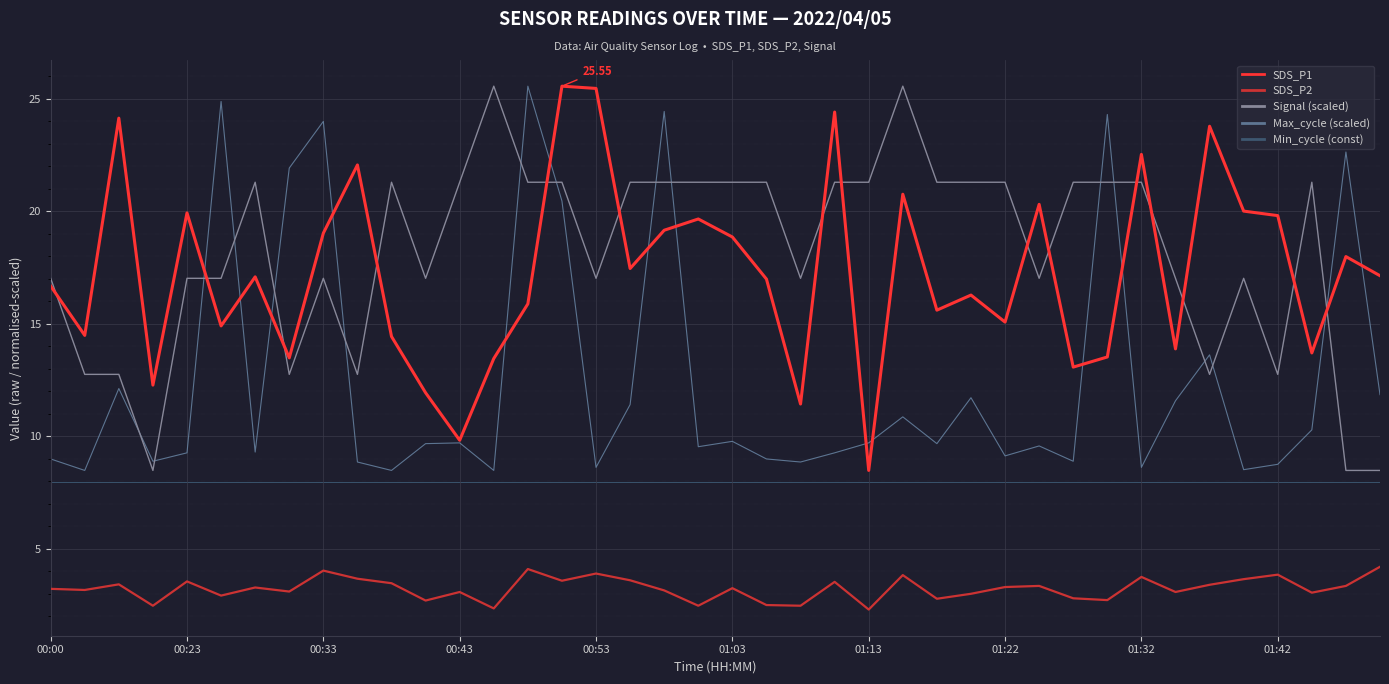

True or false: SDS_P2 and SDS_P1 cross at least once.

False